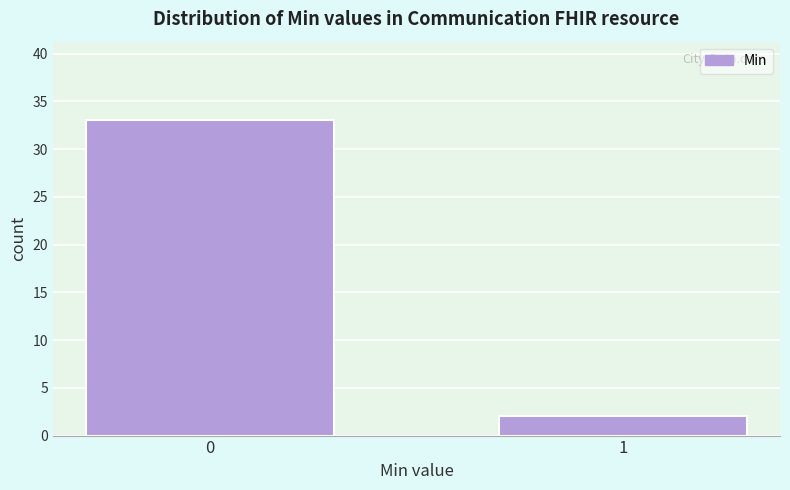

Reading left to right, what are all the values shown in this chart?

33	2